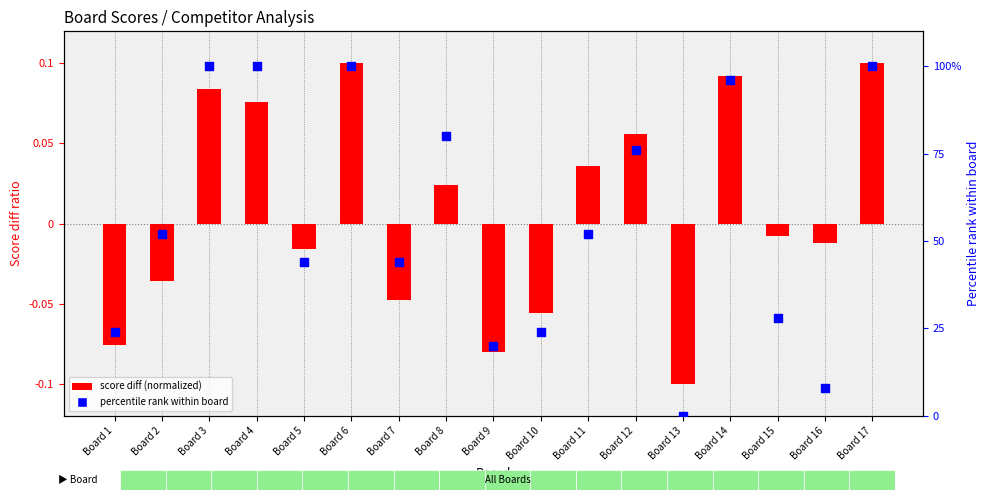

Which series has the widest spread of Y values?

Percentile rank